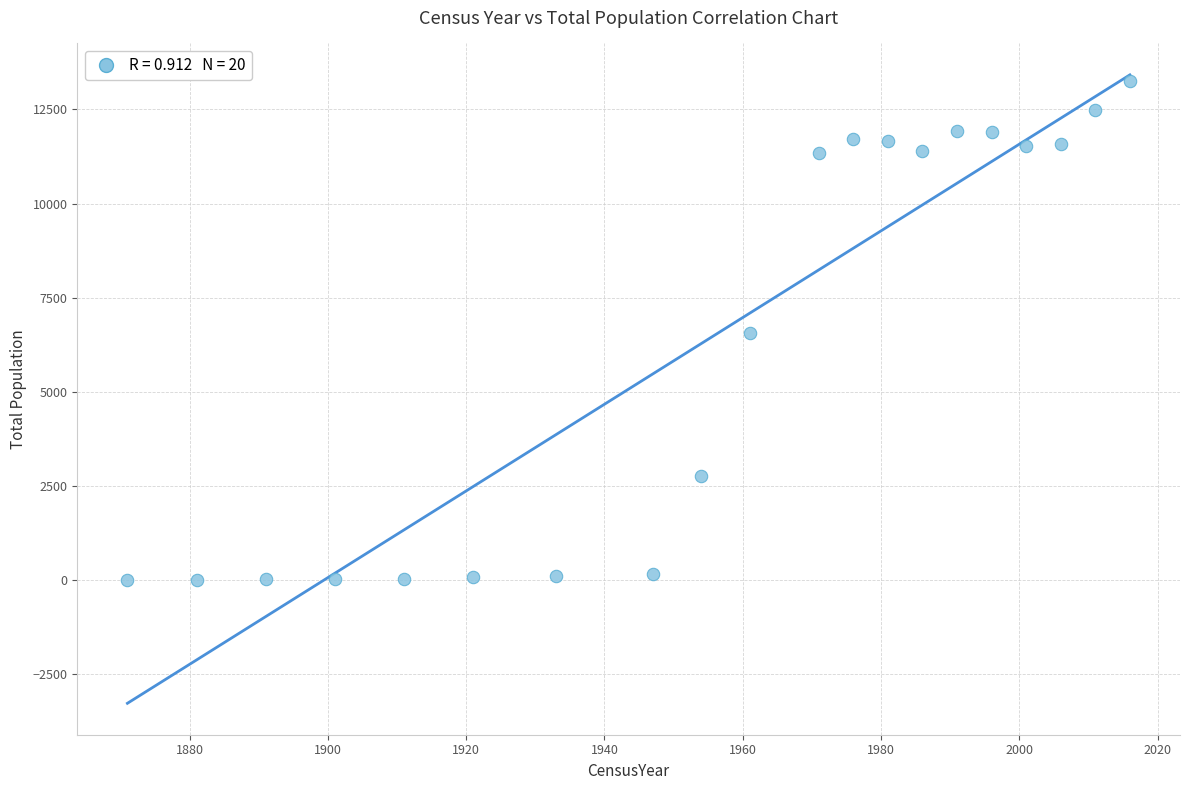

What is the range of Y values (max minus min)?

13265